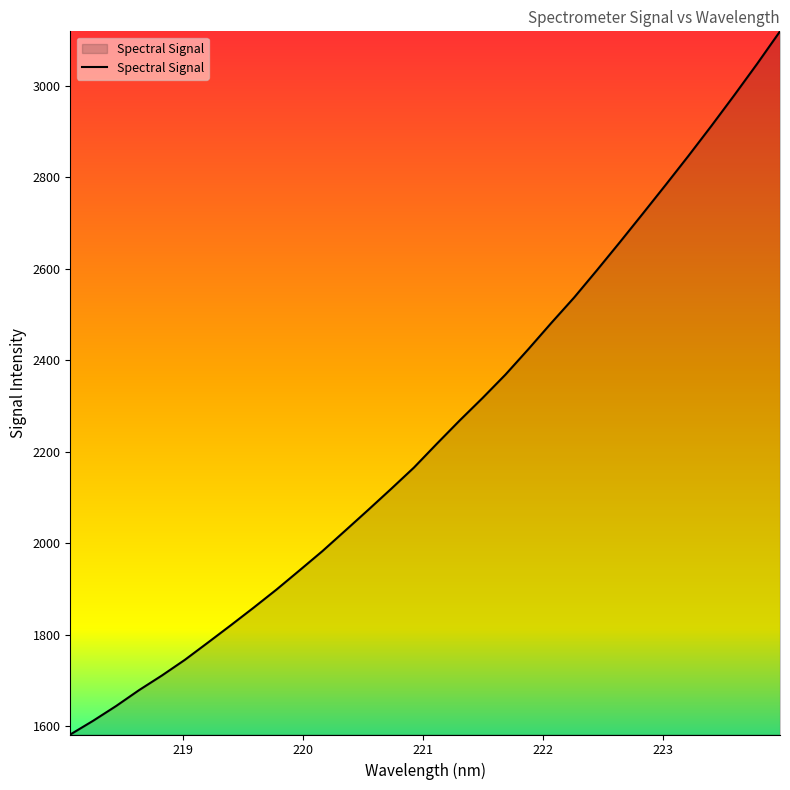

What is the maximum value shown in the chart?

3119.1